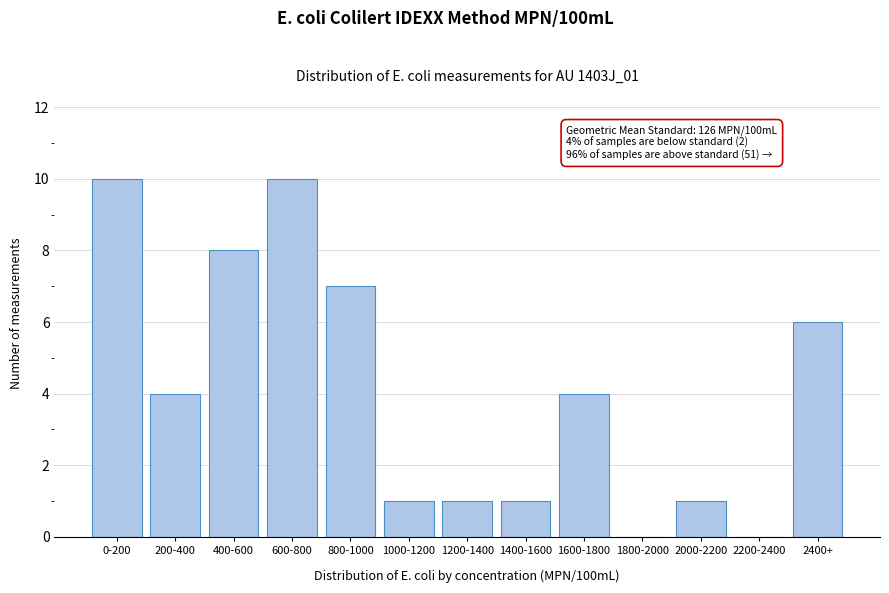

Reading right to left, transcribe all the data shown in this chart.

2400+=6	2200-2400=0	2000-2200=1	1800-2000=0	1600-1800=4	1400-1600=1	1200-1400=1	1000-1200=1	800-1000=7	600-800=10	400-600=8	200-400=4	0-200=10